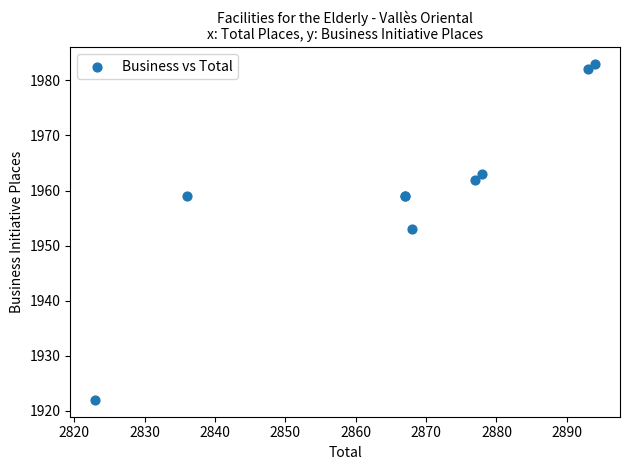

What Y value in the scatter plot is closest to 1952?

1953